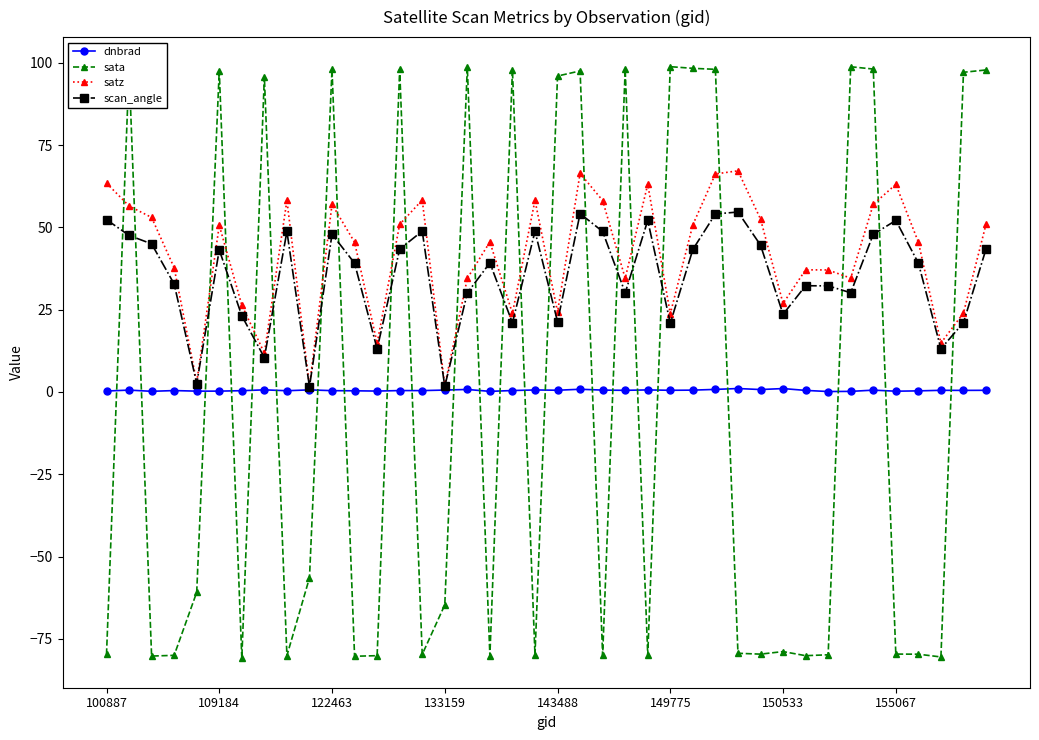

List the series in order of their peak value, highest first.

sata, satz, scan_angle, dnbrad